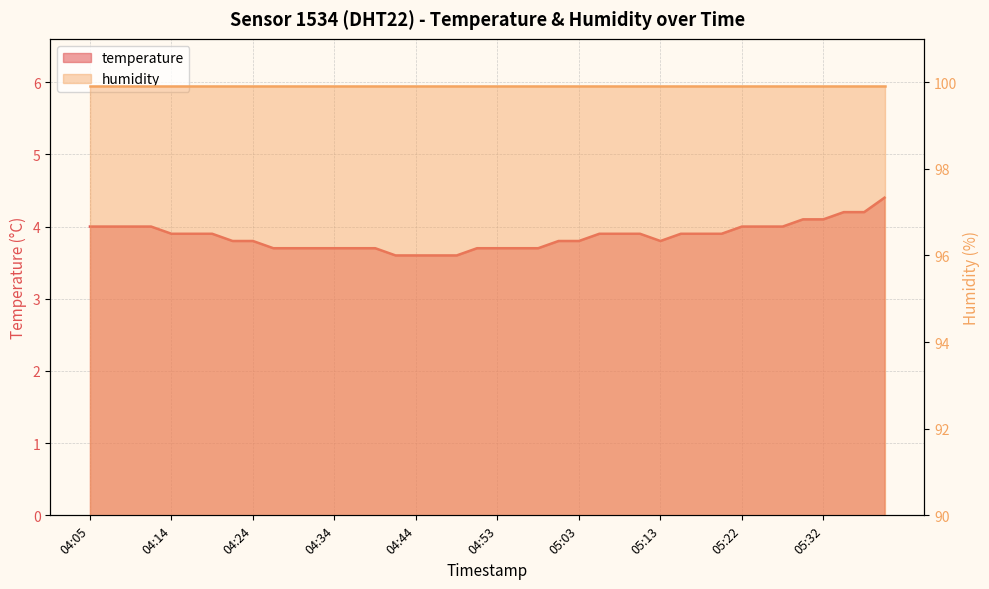

Rank the categories by value from lowest to highest.

04:41, 04:44, 04:46, 04:48, 04:27, 04:29, 04:31, 04:34, 04:36, 04:39, 04:51, 04:53, 04:56, 04:58, 04:22, 04:24, 05:01, 05:03, 05:13, 04:14, 04:17, 04:19, 05:05, 05:08, 05:10, 05:15, 05:18, 05:20, 04:05, 04:07, 04:10, 04:12, 05:22, 05:25, 05:27, 05:30, 05:32, 05:35, 05:37, 05:39